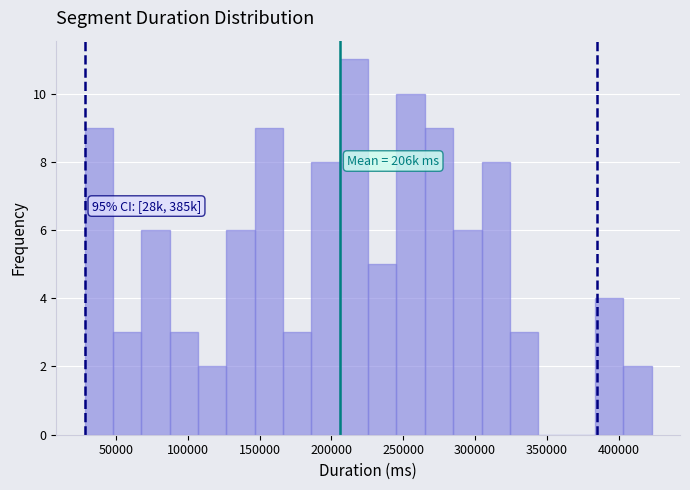

Read against the x-axis, roughly where is the centre of the tallest bar?

215000